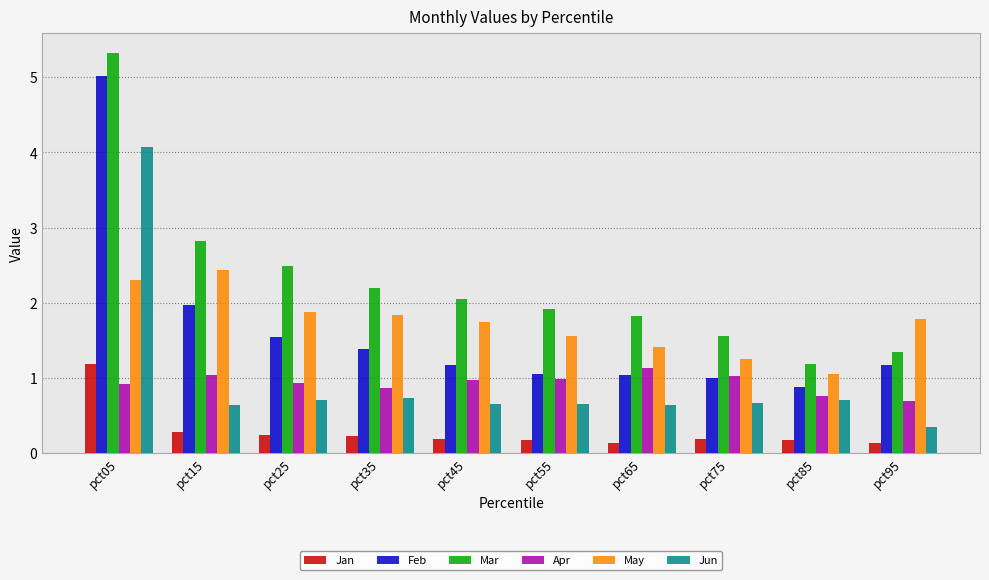

At which category does the chart reach its peak across all series?

pct05